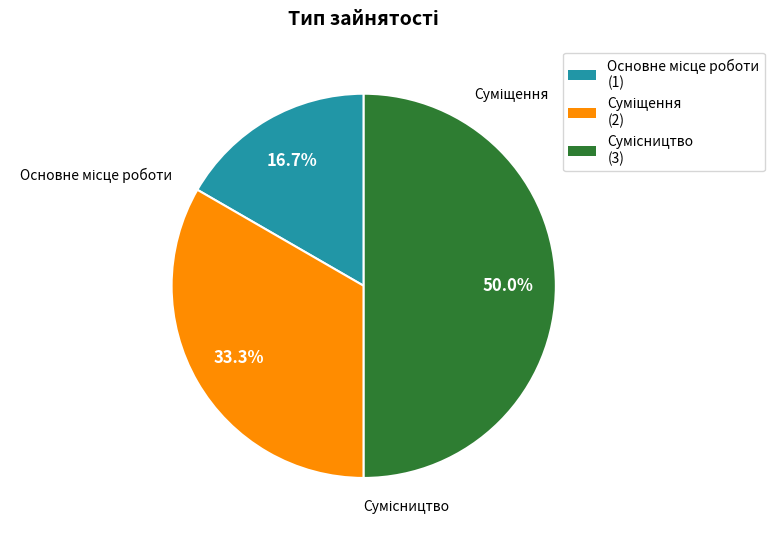

To the nearest percent, what is the combined percentage of Основне місце роботи and Сумісництво?

67%